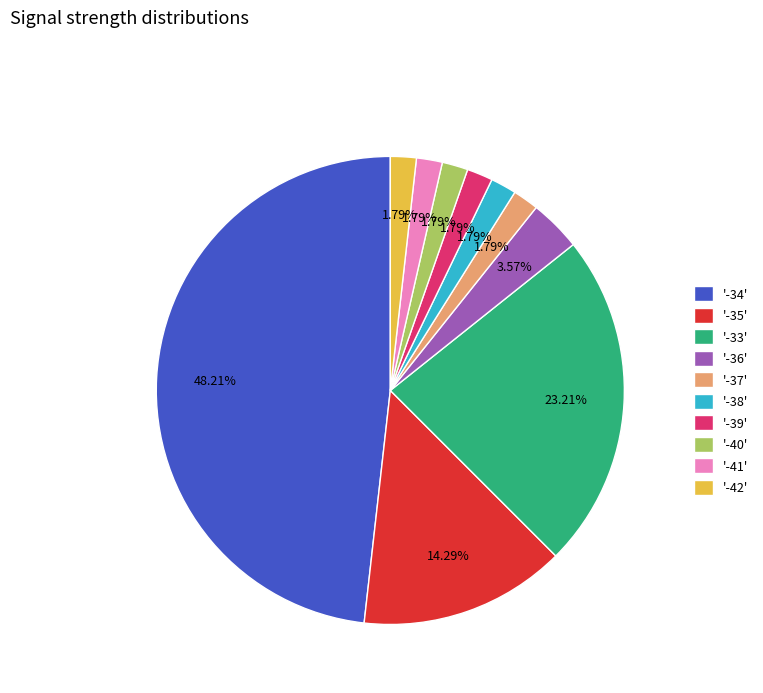

Does any single category account for the majority?

No